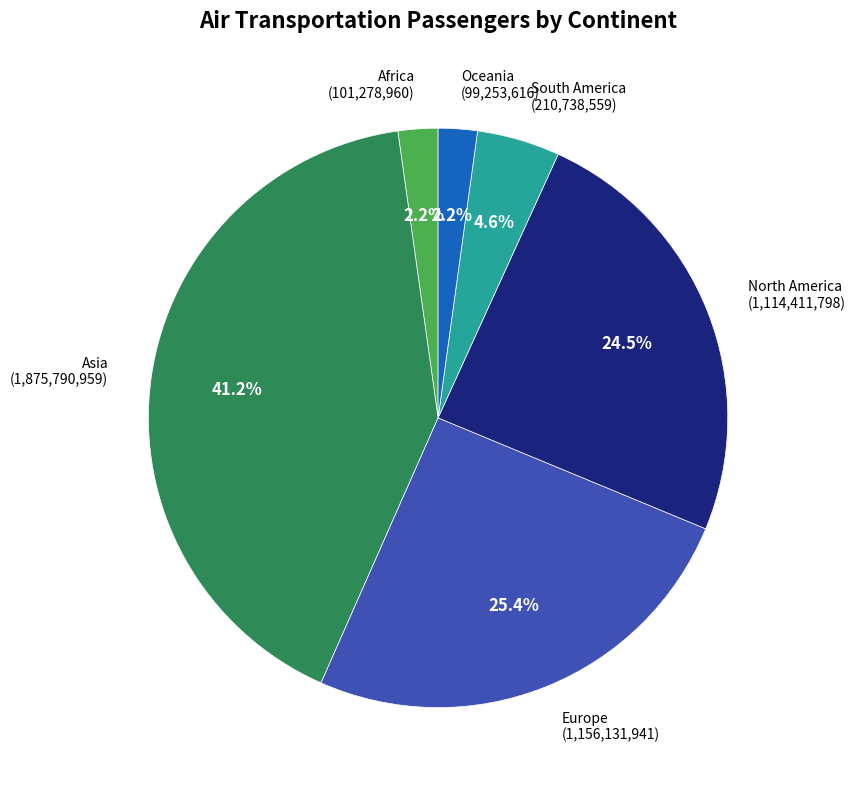

Is there any slice that represents more than half of the pie?

No